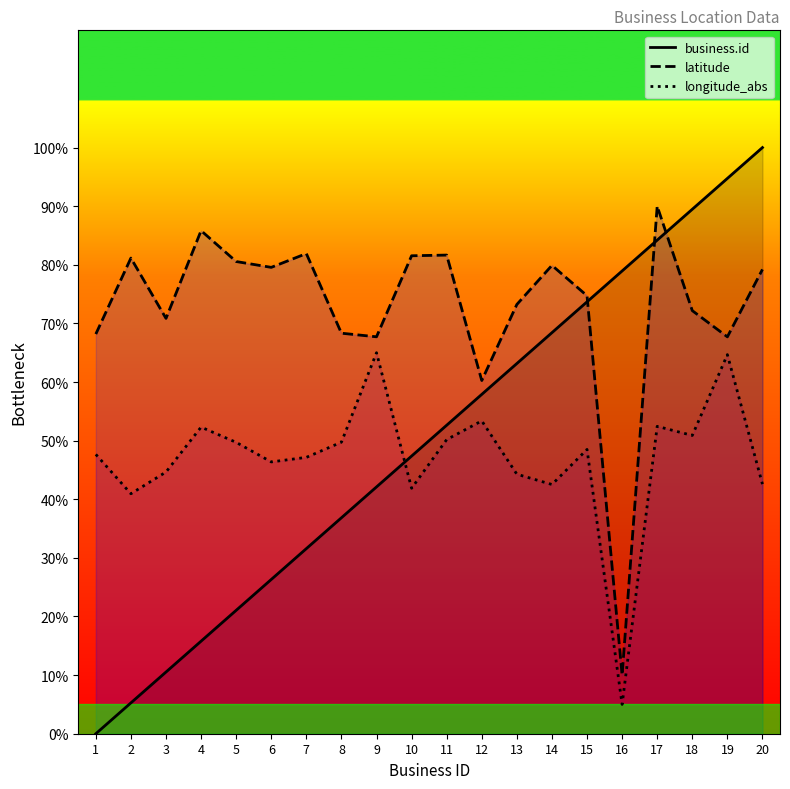

Reading left to right, transcribe all the data shown in this chart.

business.id: 1=0.0	2=5.3	3=10.5	4=15.8	5=21.1	6=26.3	7=31.6	8=36.8	9=42.1	10=47.4	11=52.6	12=57.9	13=63.2	14=68.4	15=73.7	16=78.9	17=84.2	18=89.5	19=94.7	20=100.0
latitude: 1=68.2	2=81.1	3=70.9	4=85.8	5=80.6	6=79.6	7=81.9	8=68.3	9=67.7	10=81.5	11=81.7	12=60.3	13=73.2	14=79.9	15=74.7	16=10.0	17=90.0	18=72.2	19=67.7	20=79.2
longitude_abs: 1=47.7	2=40.9	3=44.6	4=52.3	5=49.7	6=46.4	7=47.1	8=49.7	9=65.0	10=41.9	11=50.2	12=53.4	13=44.3	14=42.5	15=48.5	16=5.0	17=52.4	18=50.9	19=64.7	20=42.6